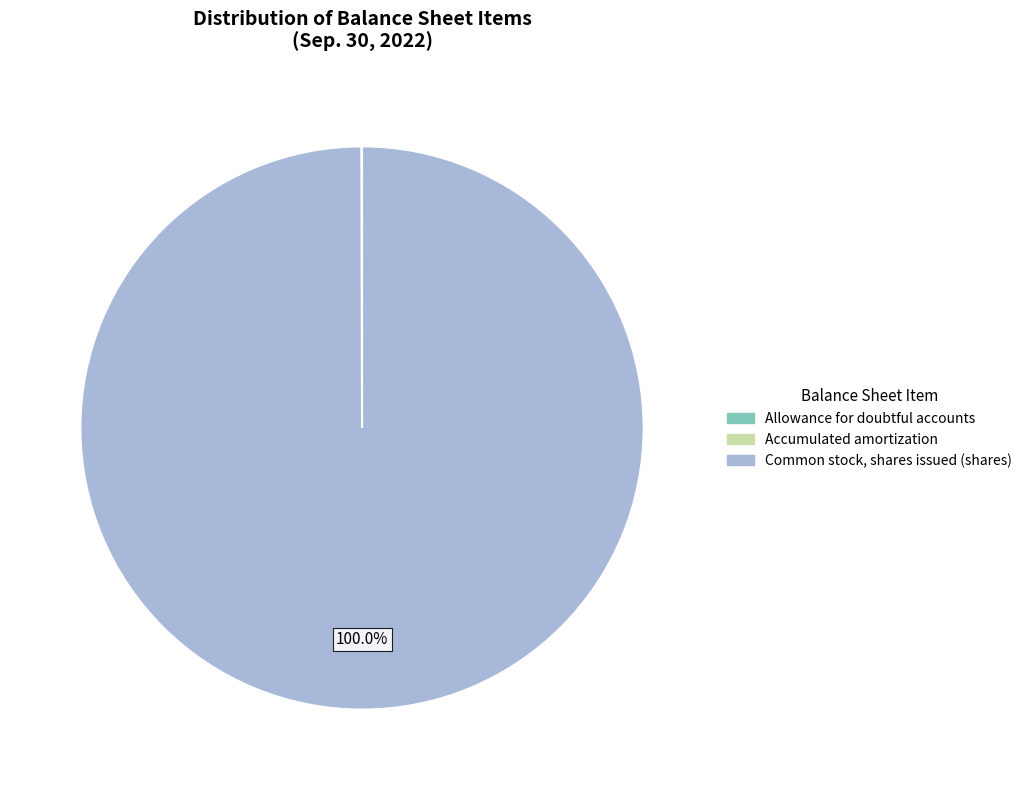

What is the largest slice in the pie chart?

Common stock, shares issued (shares)